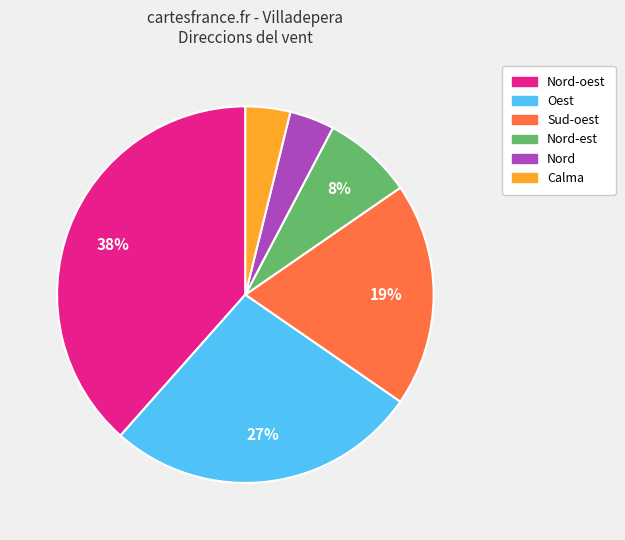

How many slices are in this pie chart?

6